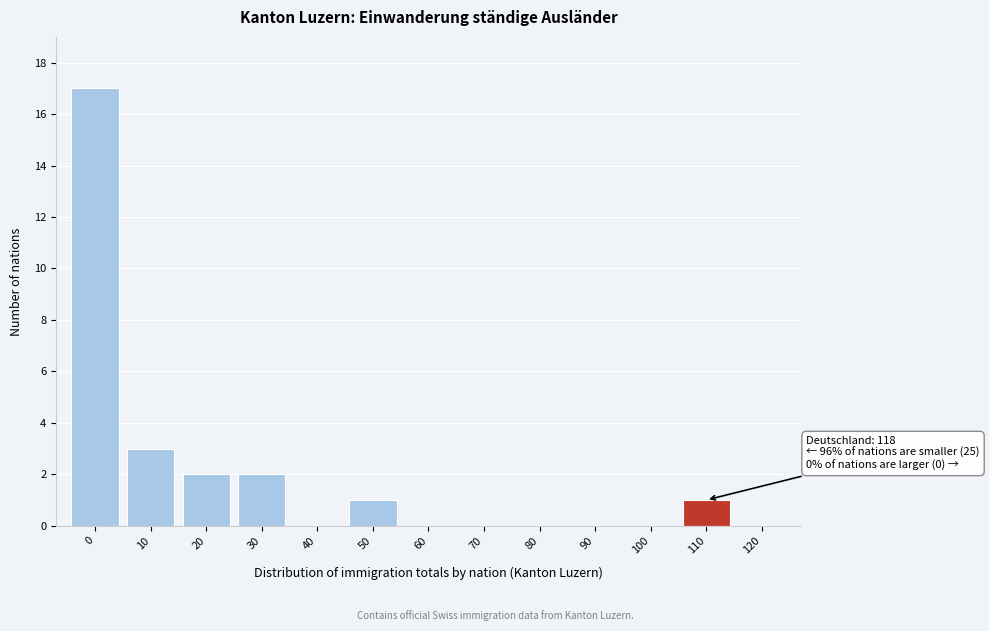

Reading left to right, what are all the values shown in this chart?

0=17	10=3	20=2	30=2	40=0	50=1	60=0	70=0	80=0	90=0	100=0	110=1	120=0